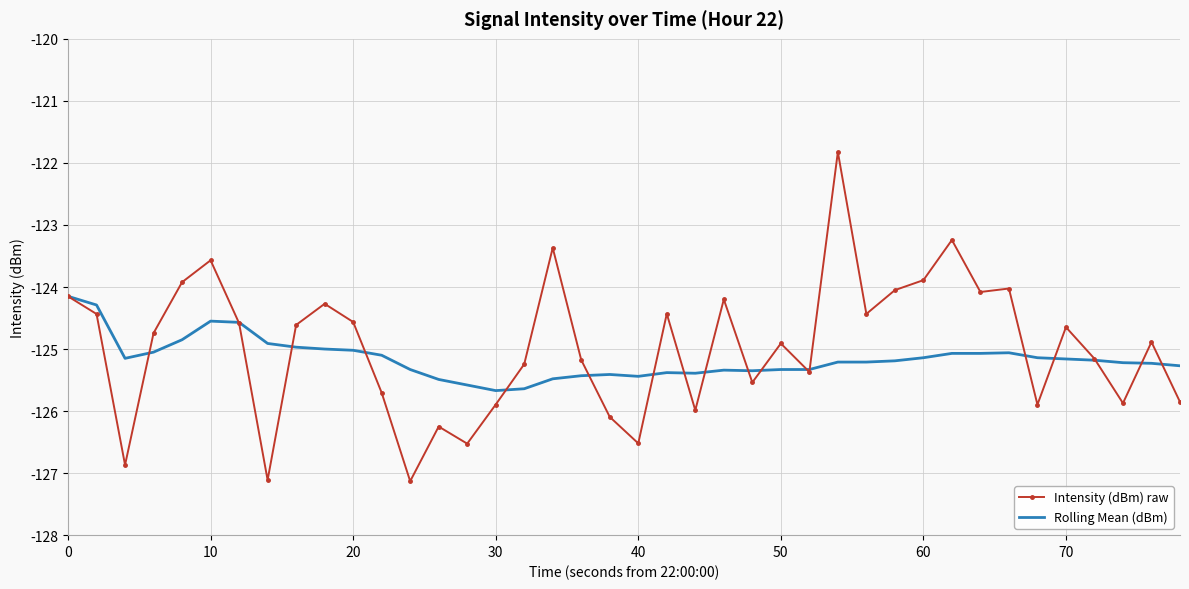

Which series has the largest range (max minus min)?

Intensity (dBm) raw